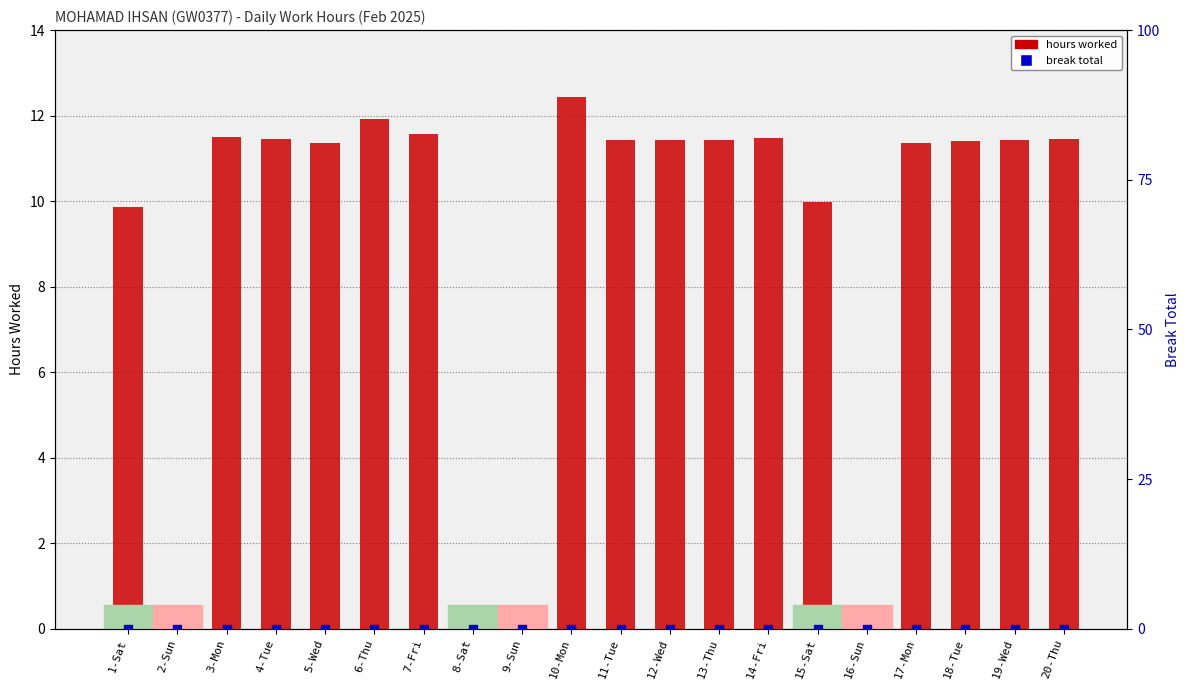

Which series contains the lowest Y value?

hours worked